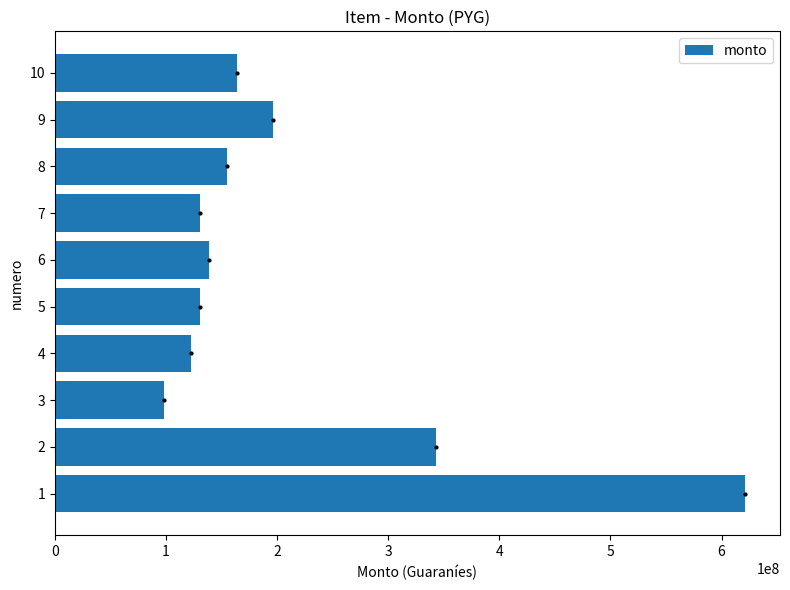

How many categories are shown in the chart?

10